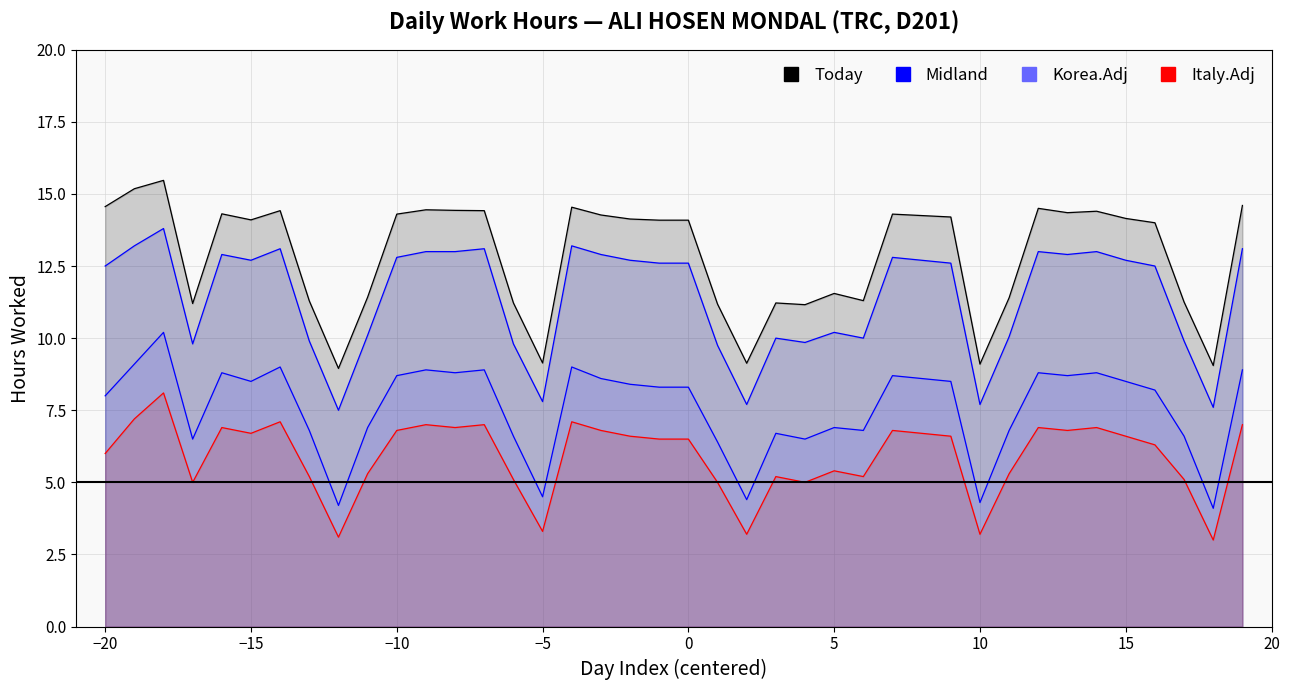

What is the average value of the Korea.Adj series?

7.6